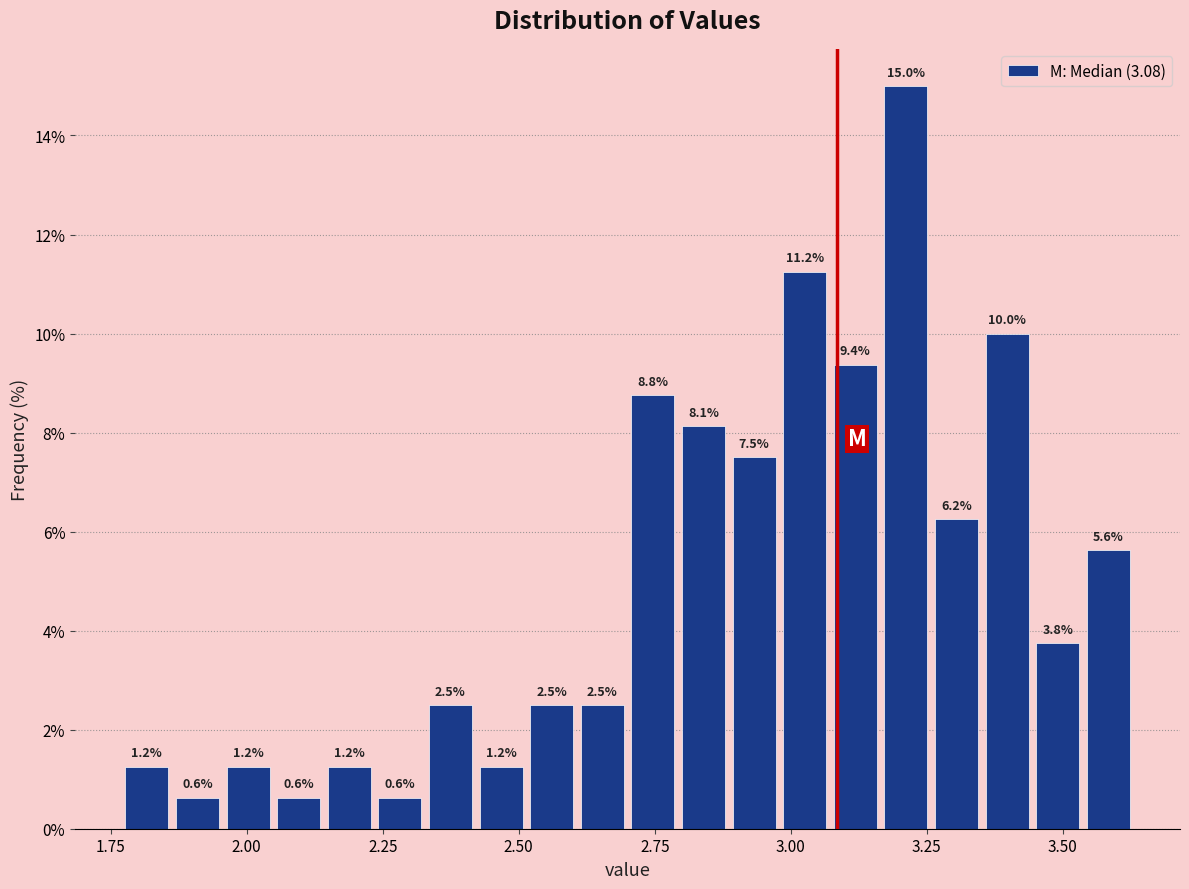

Read against the x-axis, roughly where is the centre of the tallest bar?

3.20